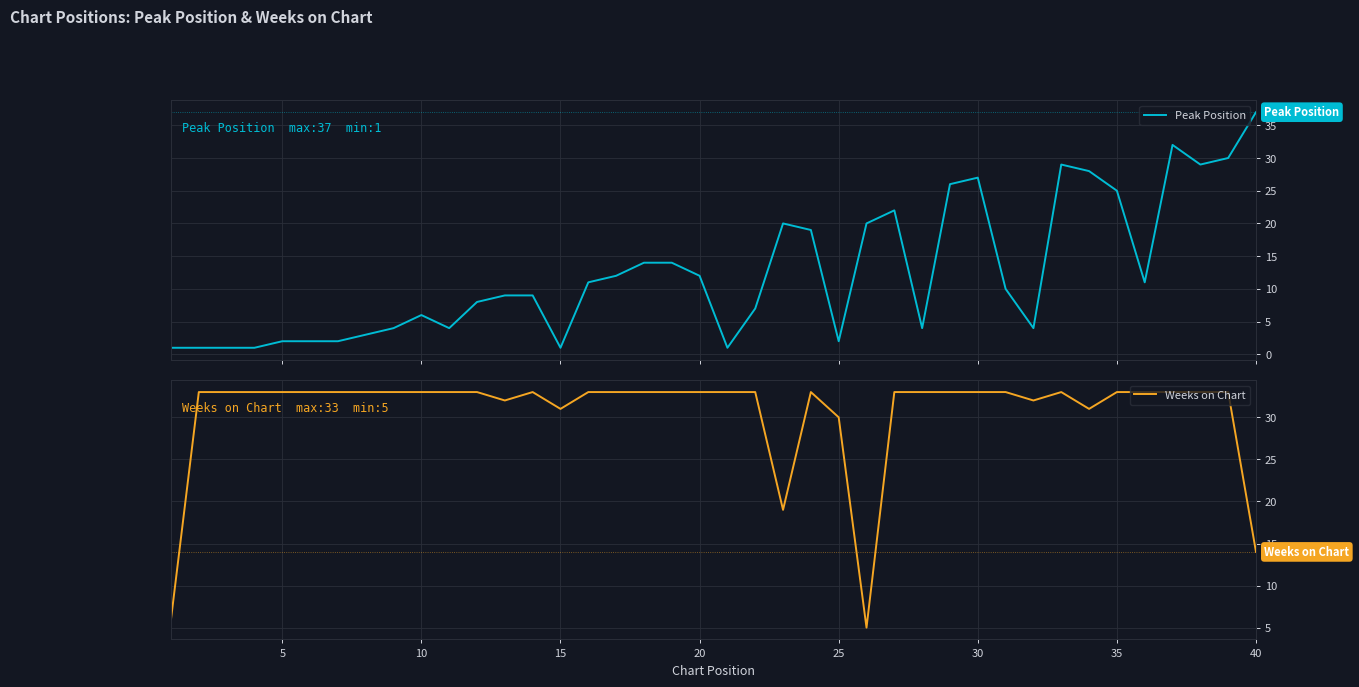

What is the maximum value for Peak Position?

37